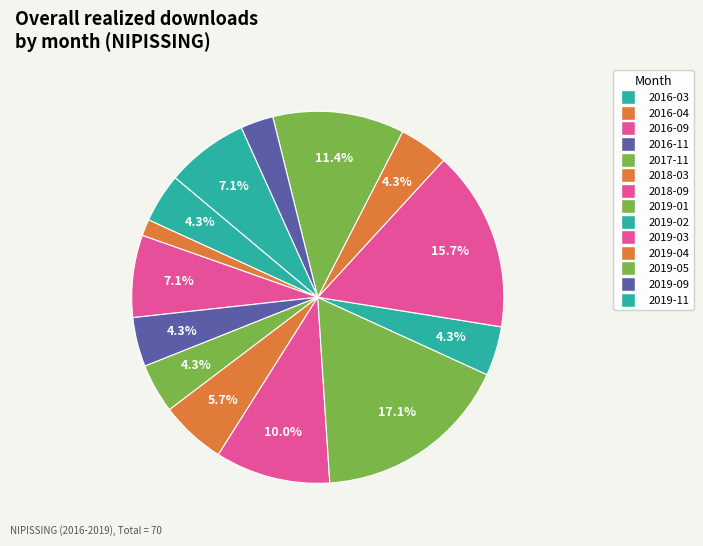

To the nearest percent, what is the combined percentage of 2019-05 and 2018-03?

17%